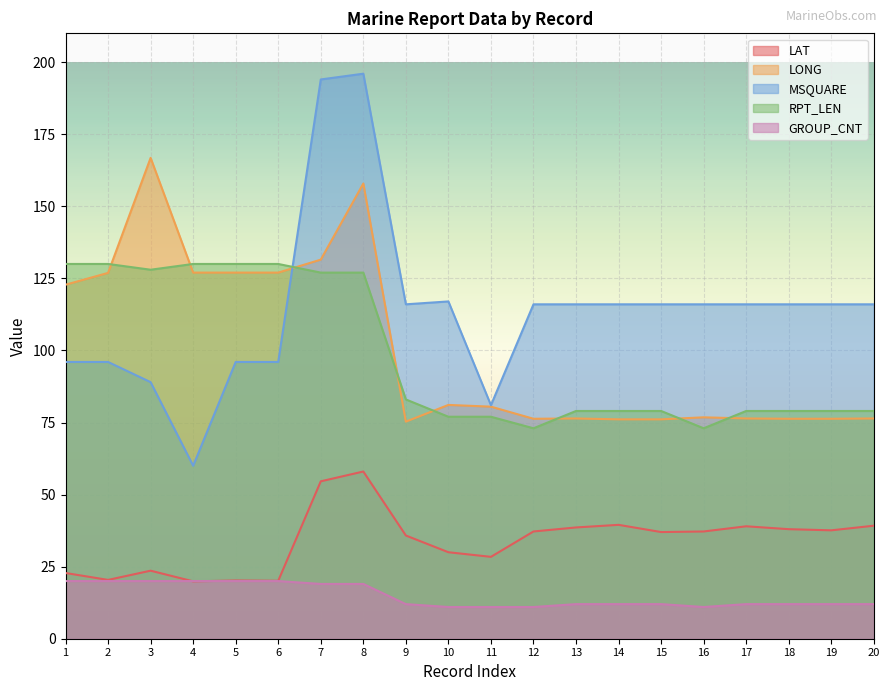

At 3, list the series in order from largest to smallest.

LONG, RPT_LEN, MSQUARE, LAT, GROUP_CNT